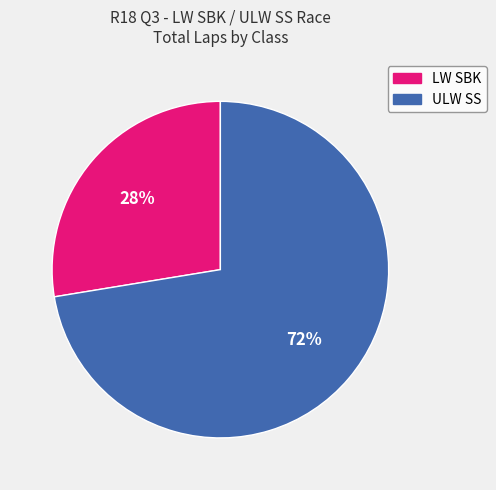

How many segments does this pie chart have?

2